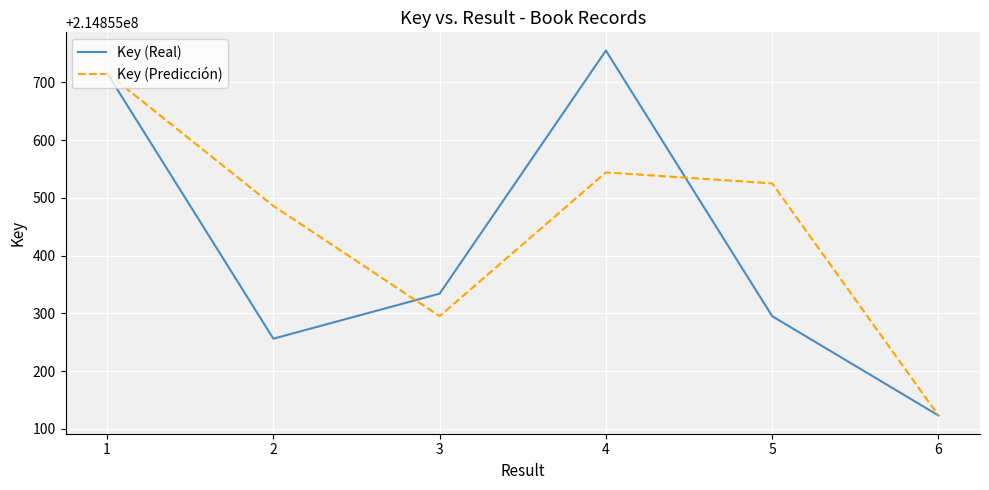

Reading left to right, transcribe all the data shown in this chart.

Key (Real): 1=214855716	2=214855256	3=214855334	4=214855755	5=214855295	6=214855123
Key (Predicción): 1=214855716	2=214855486	3=214855295	4=214855544	5=214855525	6=214855123